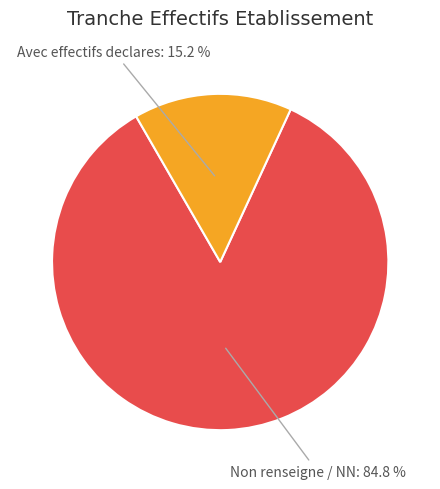

Count the number of slices in the pie.

2